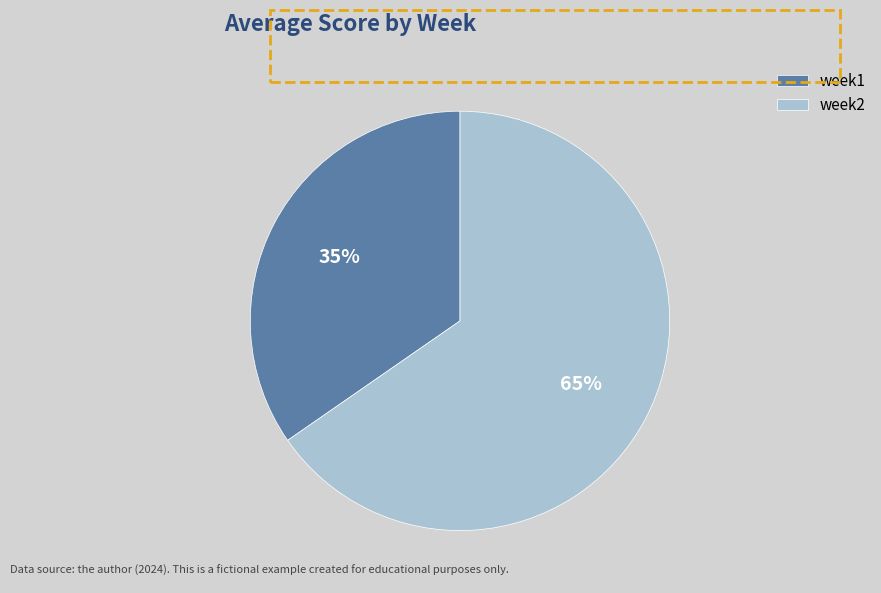

How many slices are in this pie chart?

2